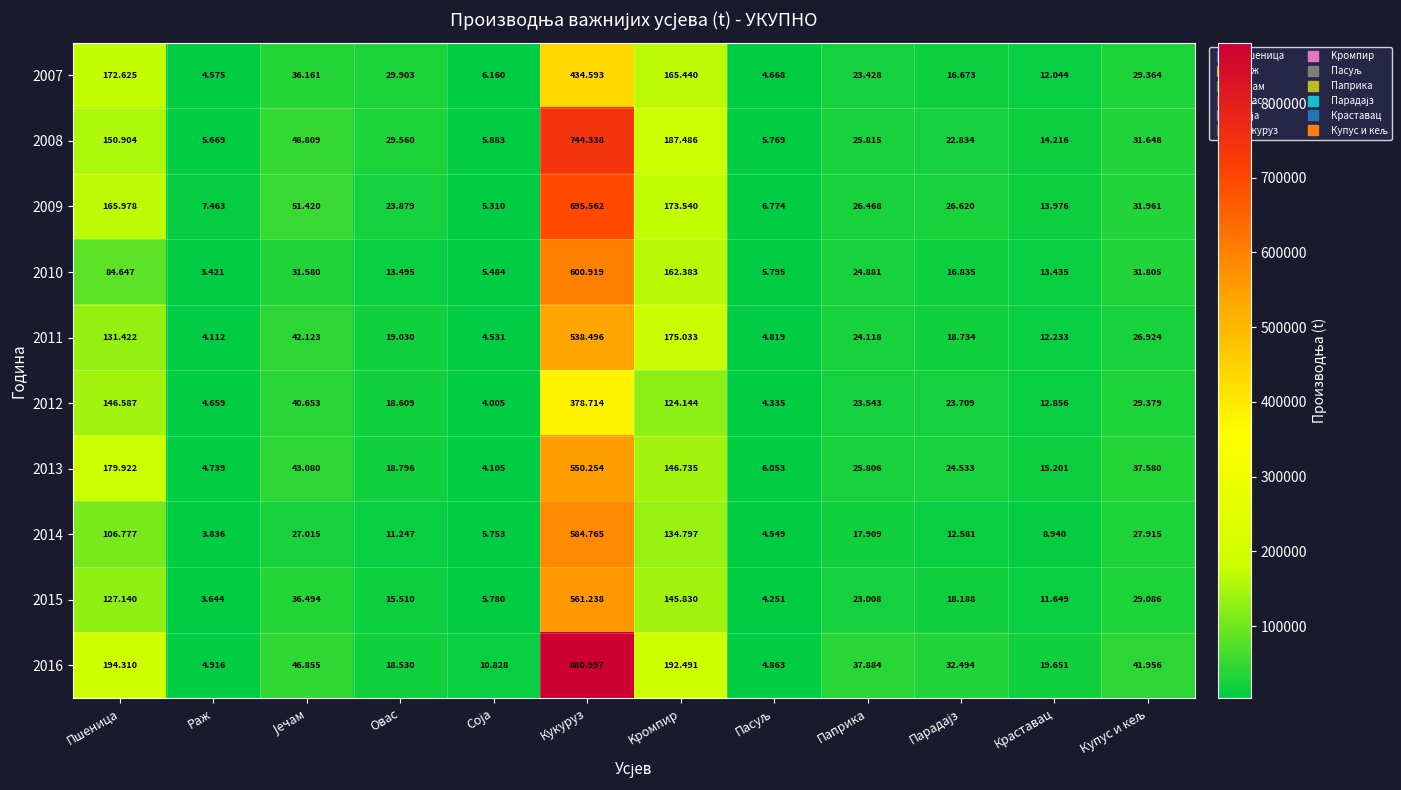

Rank the series at Раж from lowest to highest value.

2010, 2015, 2014, 2011, 2007, 2012, 2013, 2016, 2008, 2009